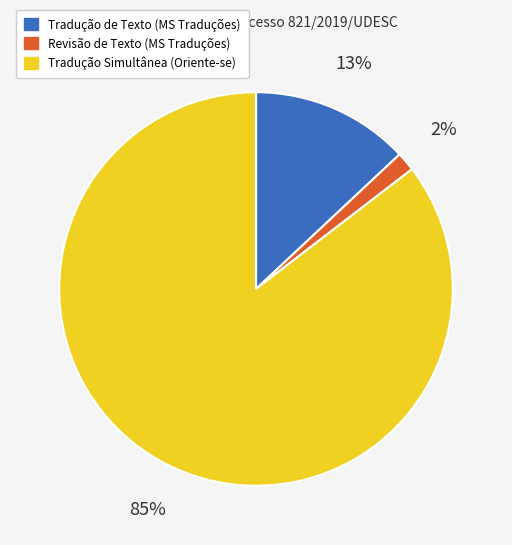

Is there any slice that represents more than half of the pie?

Yes